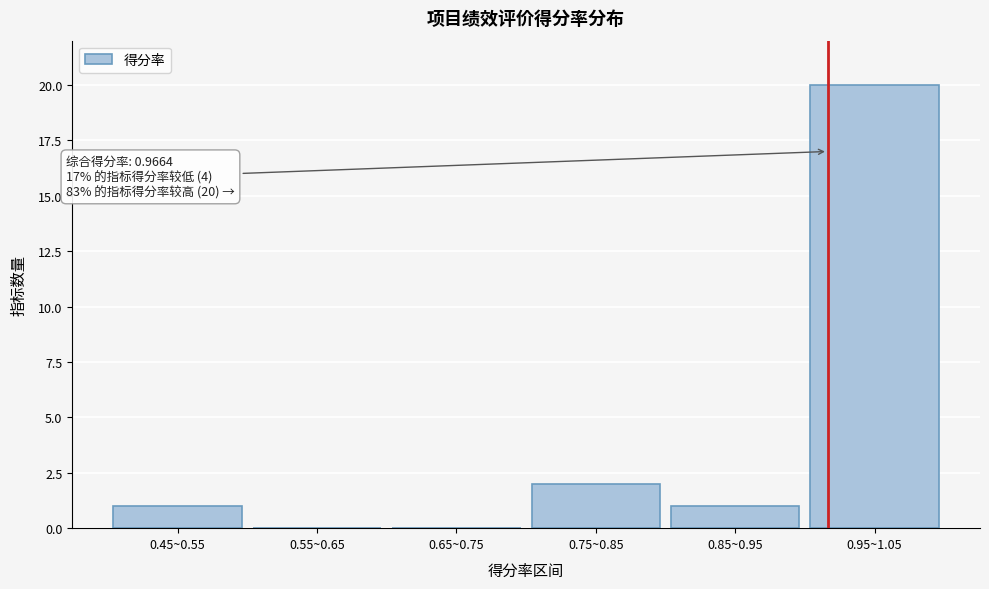

Reading left to right, extract all data points from this chart.

0.45~0.55=1	0.55~0.65=0	0.65~0.75=0	0.75~0.85=2	0.85~0.95=1	0.95~1.05=20